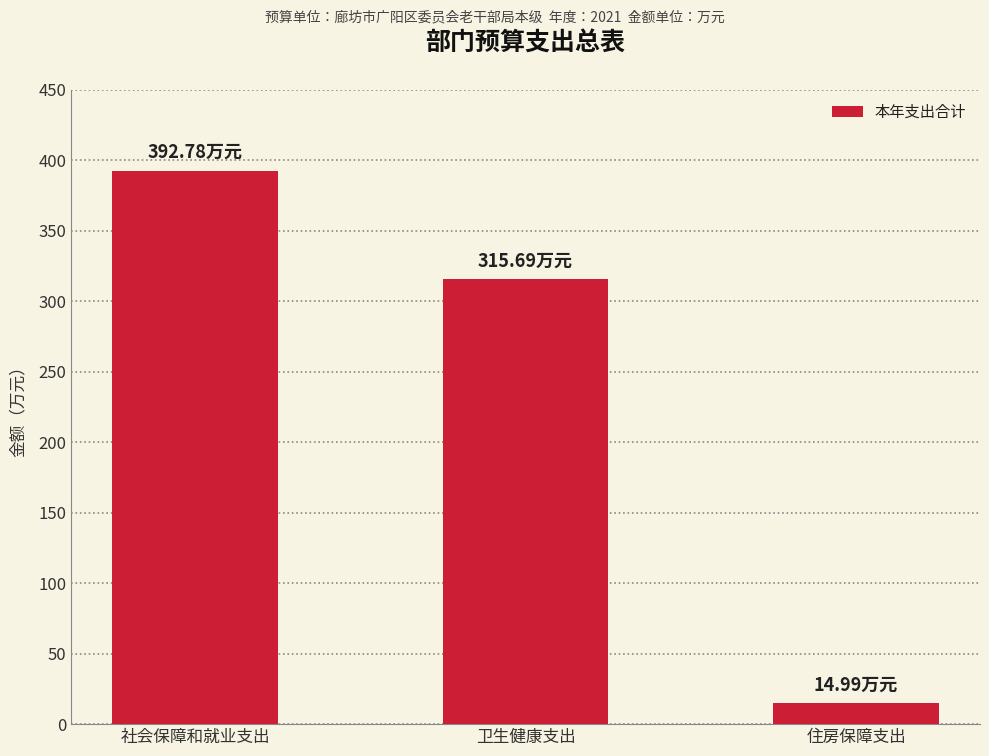

What is the label of the 3rd bar from the left?

住房保障支出